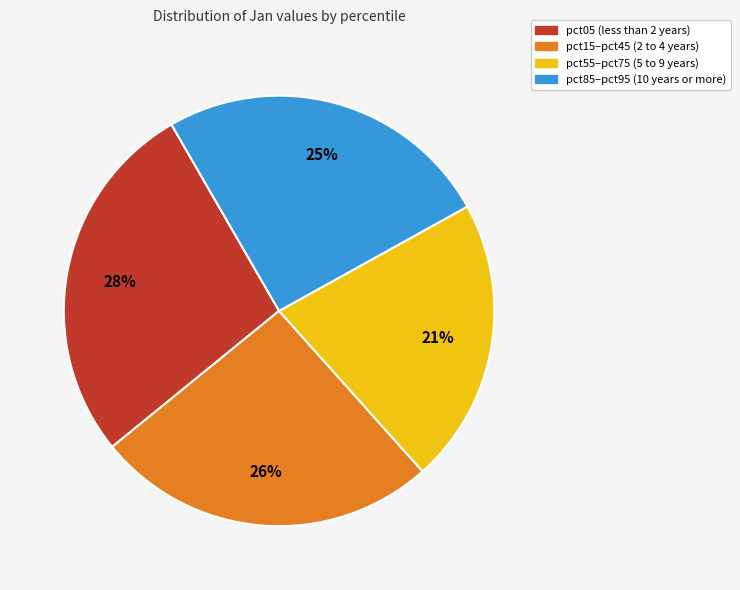

What is the ratio of the value at pct05 (less than 2 years) to the value at pct85–pct95 (10 years or more)?

1.1